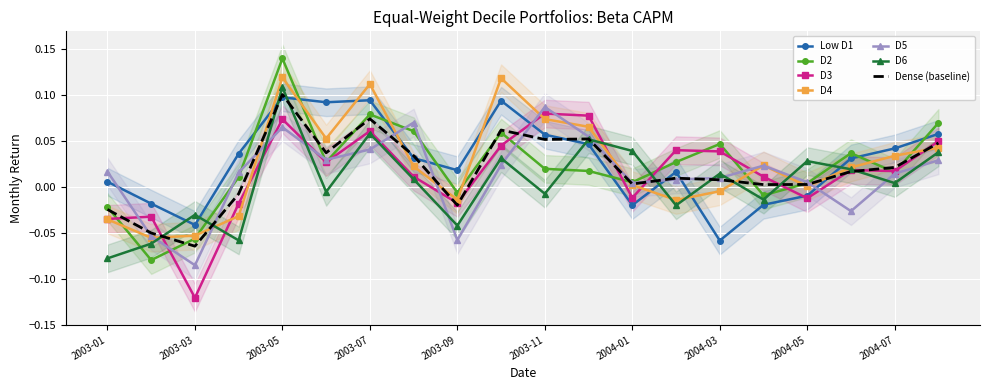

Between which two adjacent categories do D5 and Low D1 first intersect?

2003-01 and 2003-02